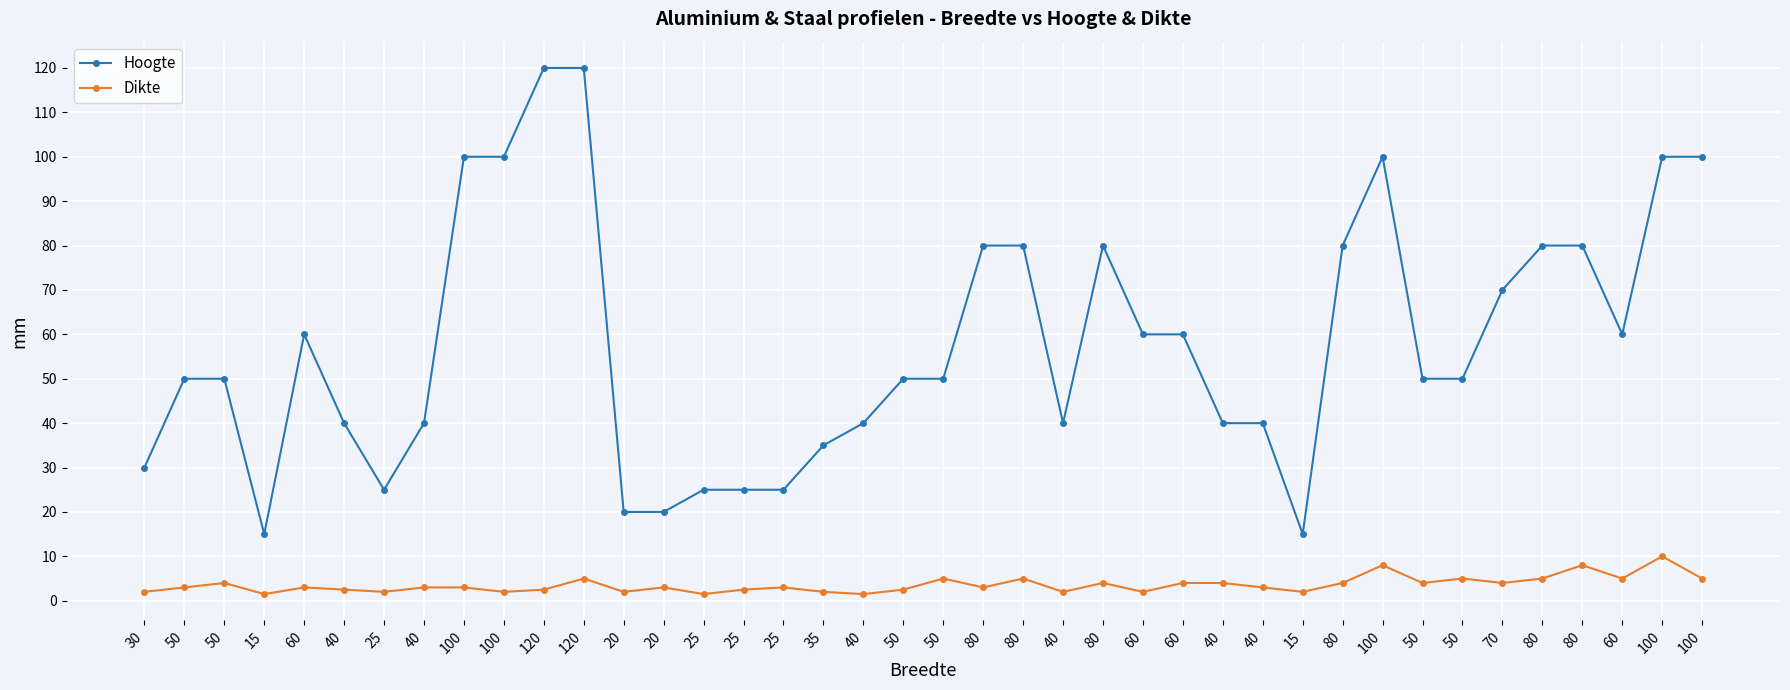

Is it true that Hoogte equals 122.7 at 80?

False